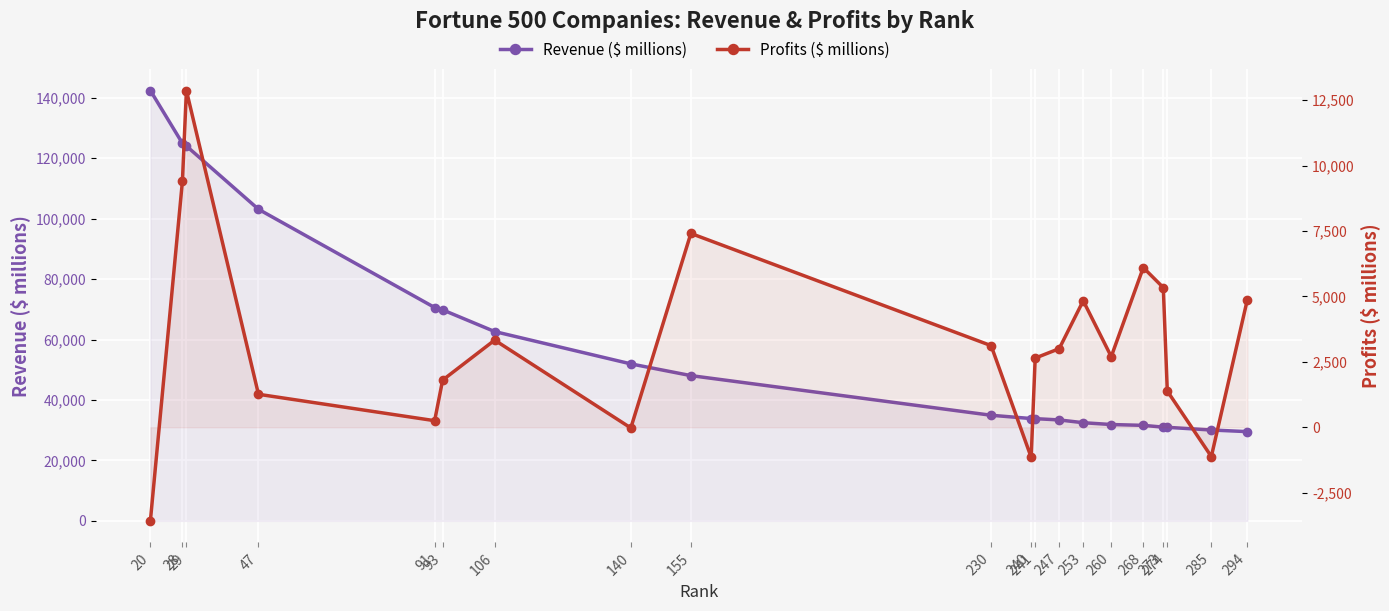

What is the difference between the highest and lowest values at 294?

24647